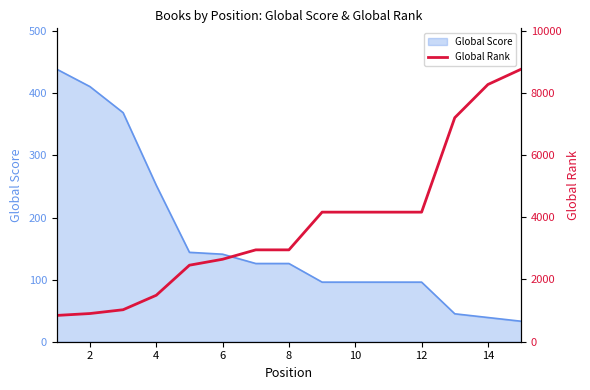

The value of Global Score at 6 is 141. True or false?

True